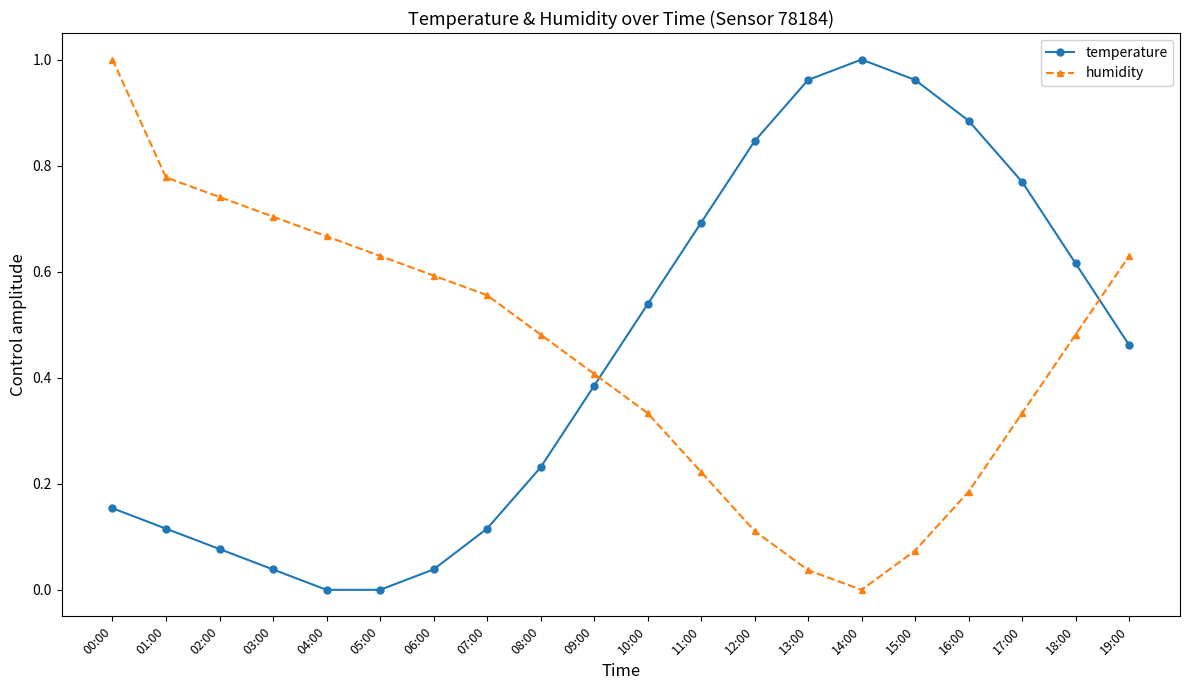

At how many categories does at least one series exceed 0?

20